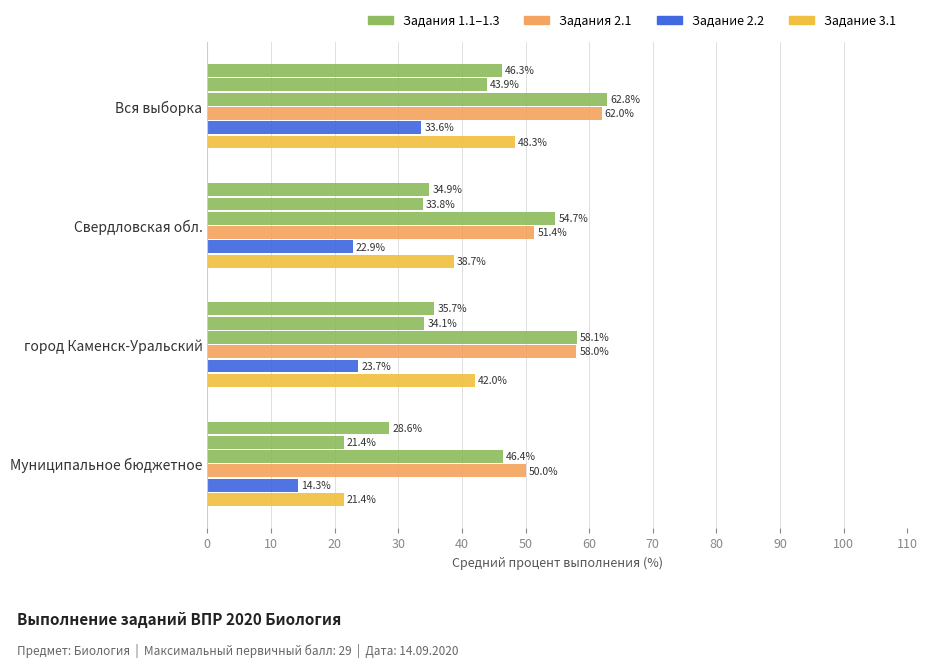

How many distinct data groups are displayed?

6